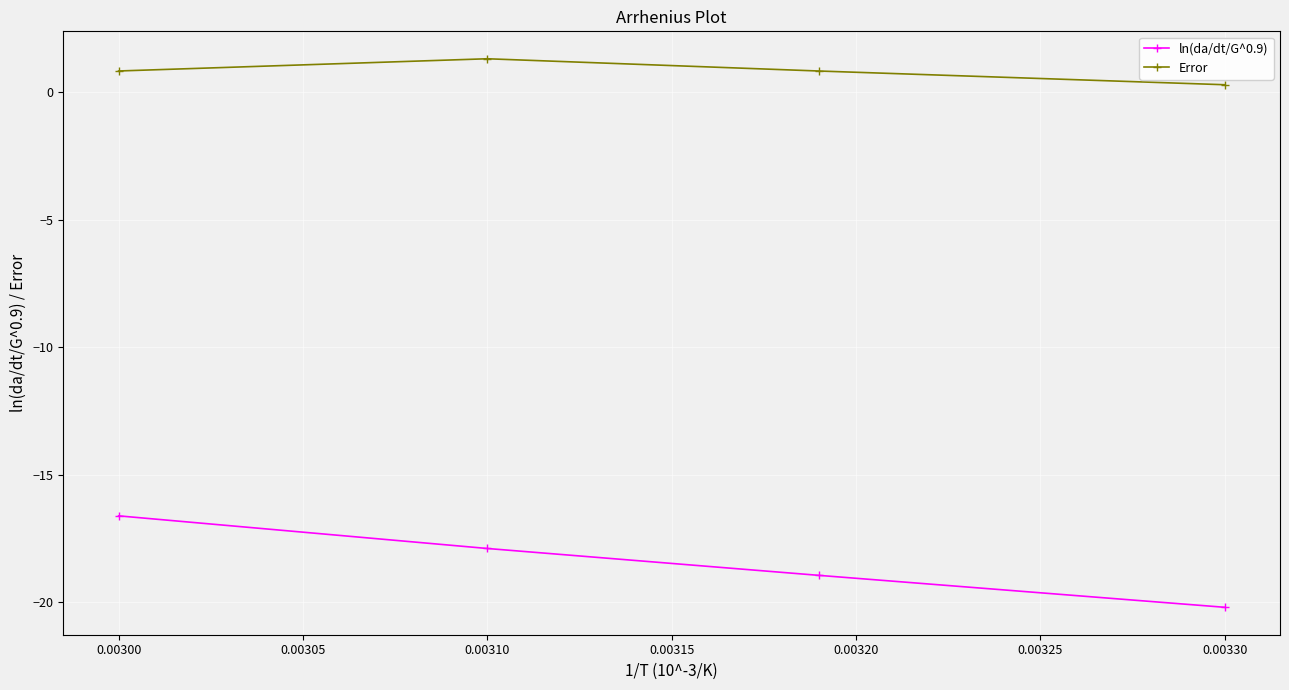

At which label is ln(da/dt/G^0.9) closest to -18?

0.00310